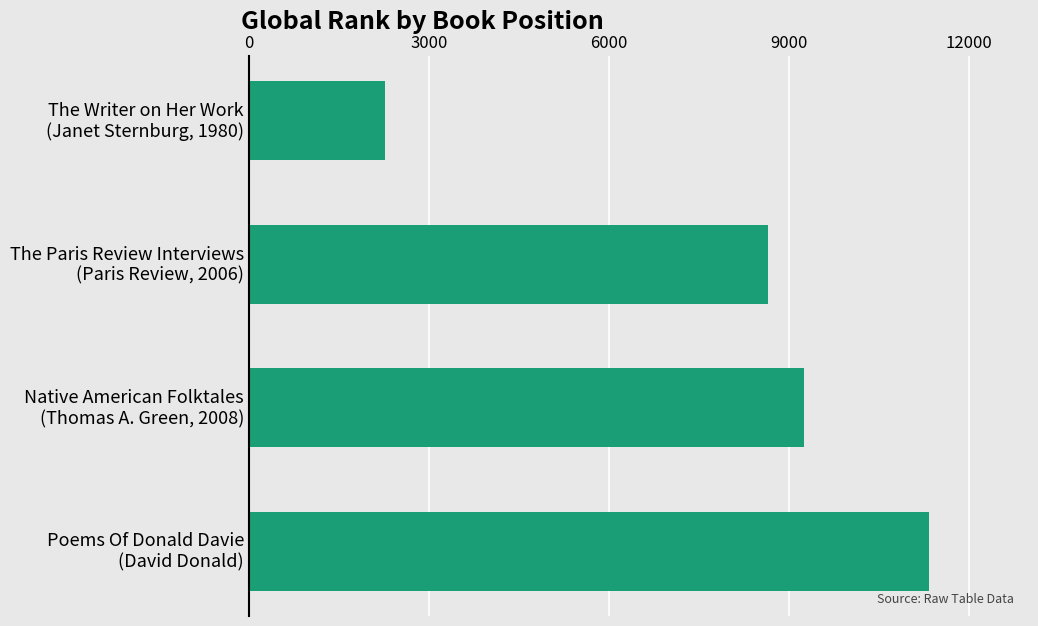

Rank the categories by value from highest to lowest.

Poems Of Donald Davie
(David Donald), Native American Folktales
(Thomas A. Green, 2008), The Paris Review Interviews
(Paris Review, 2006), The Writer on Her Work
(Janet Sternburg, 1980)